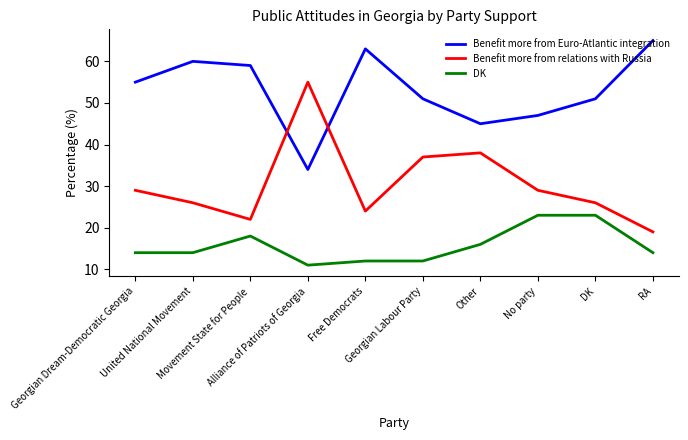

What is the difference between the maximum and minimum values in the Benefit more from relations with Russia series?

36